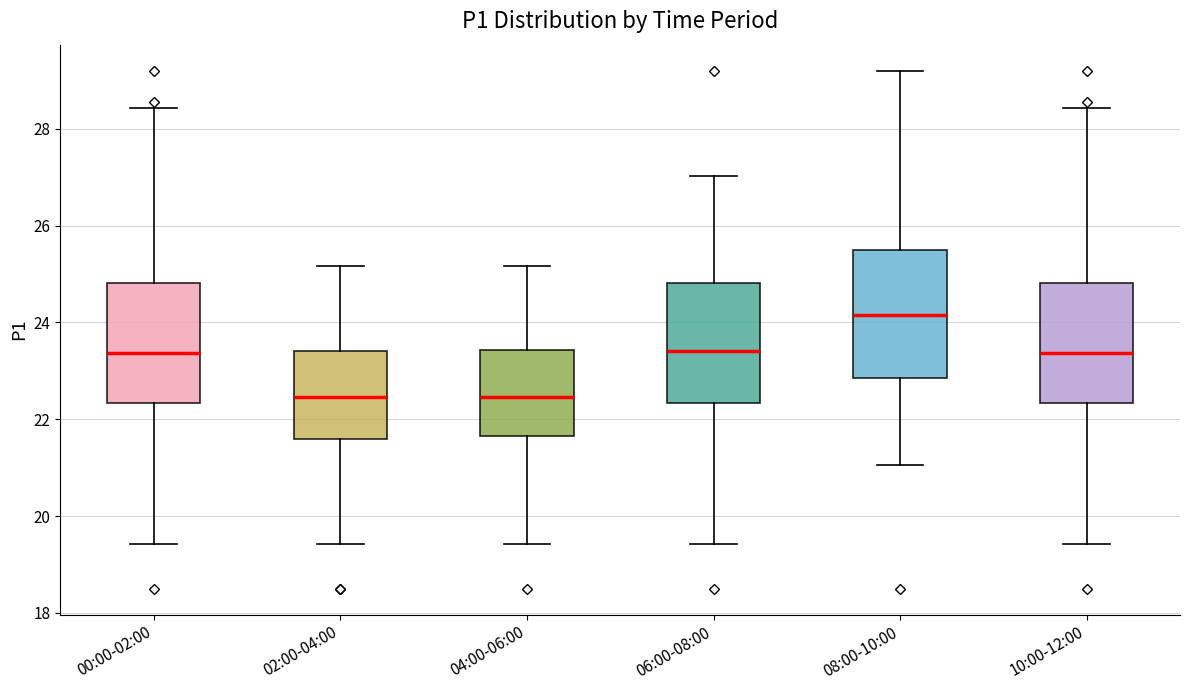

Which box's median line is the highest?

08:00-10:00